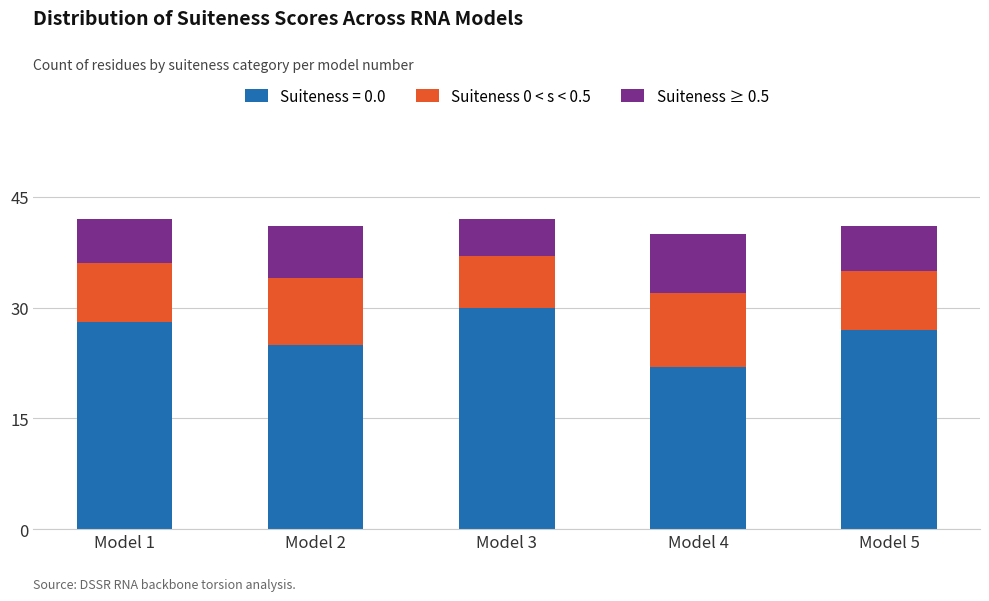

Does the chart contain any negative values?

No